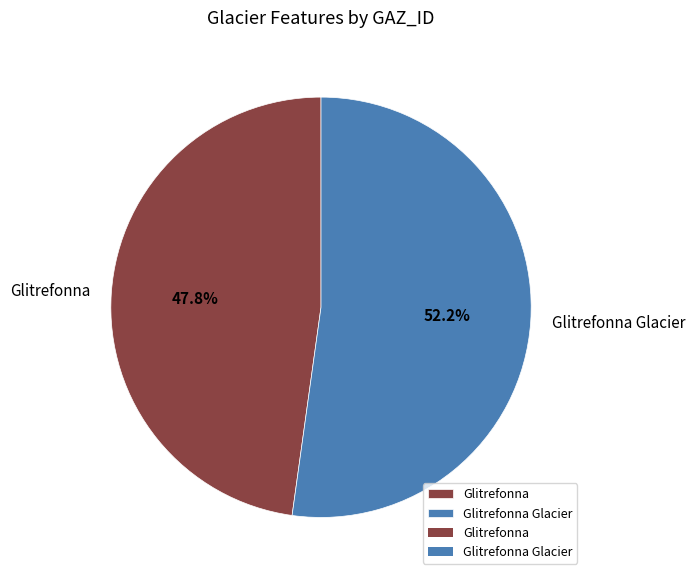

Does Glitrefonna Glacier account for over 50% of the chart?

Yes